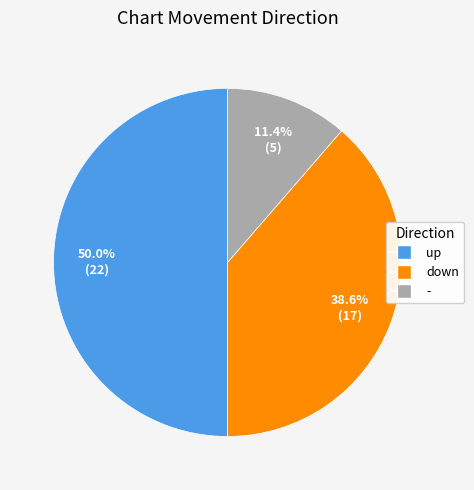

To the nearest percent, what is the average slice percentage?

33%